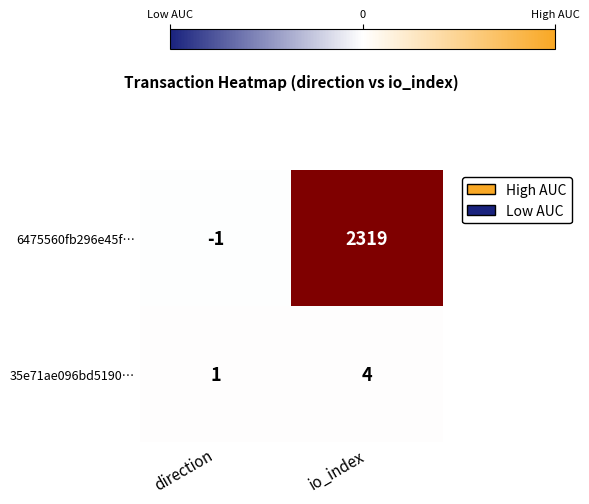

At which category does the chart reach its minimum across all series?

direction